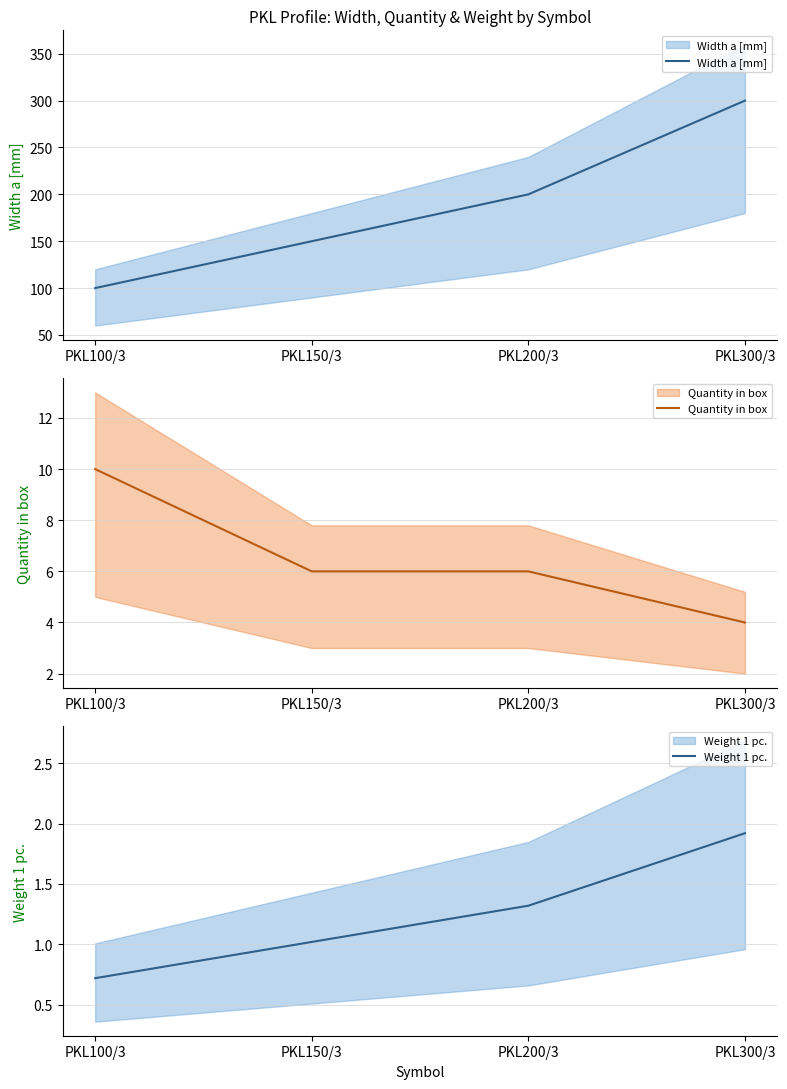

Does the chart have visible grid lines?

Yes